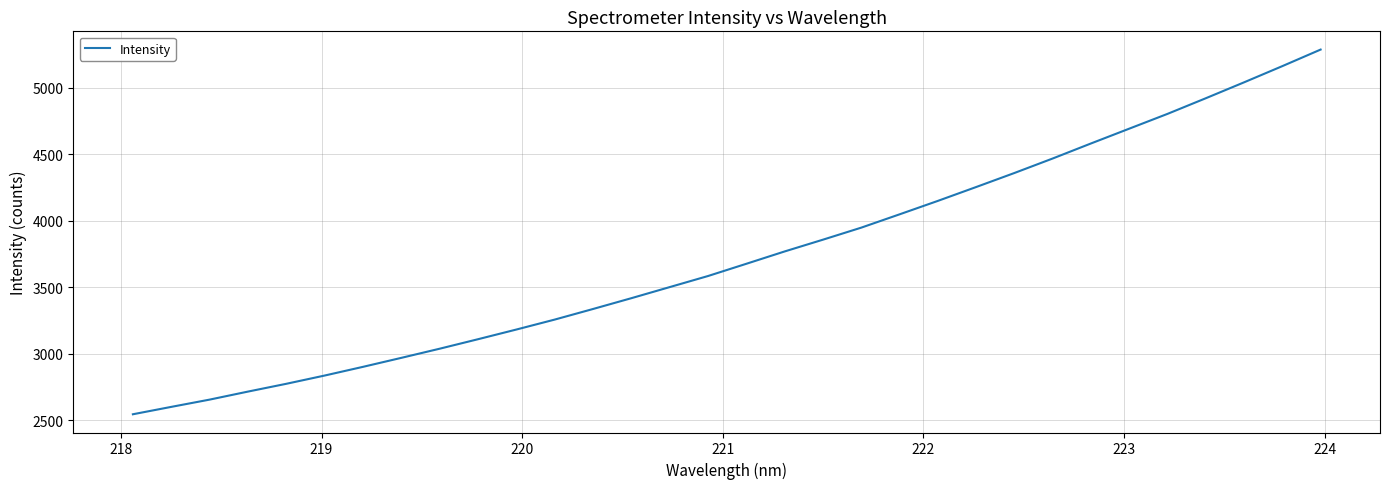

What is the smallest value displayed?

2543.2